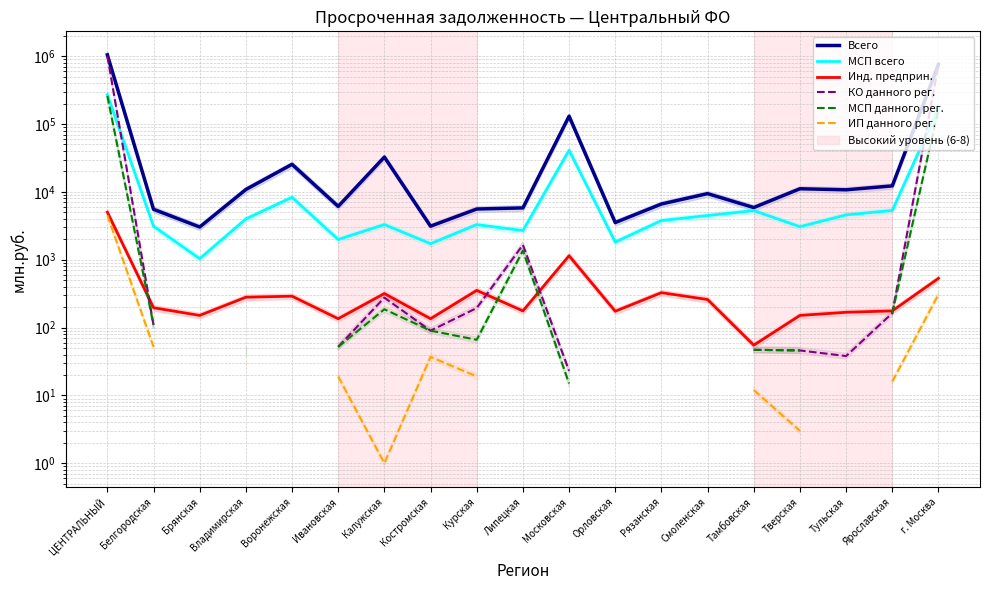

List the series in order of their peak value, lowest first.

ИП данного рег., Инд. предприн., МСП данного рег., МСП всего, КО данного рег., Всего